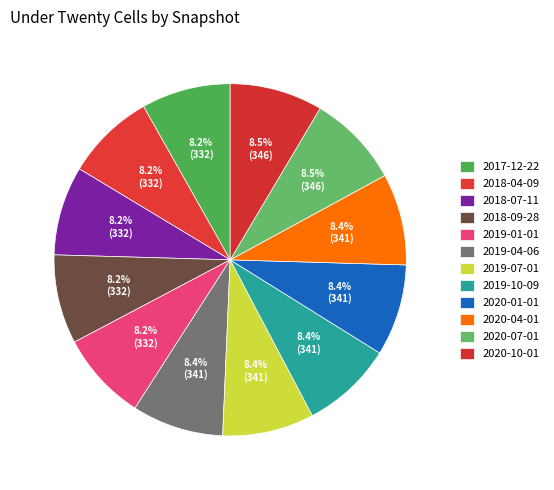

How much of the chart is everything except 2019-10-09?

91.6%